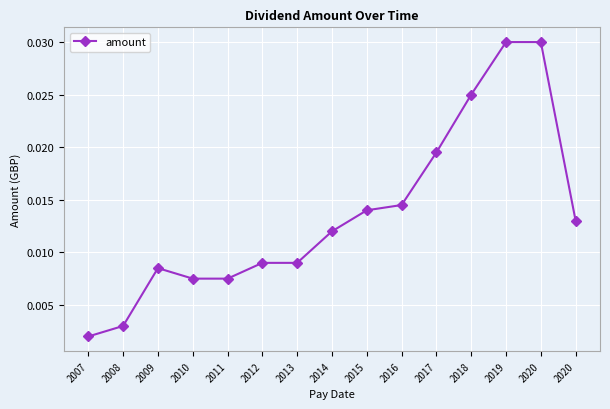

At which category does the data reach its first local peak?

2009